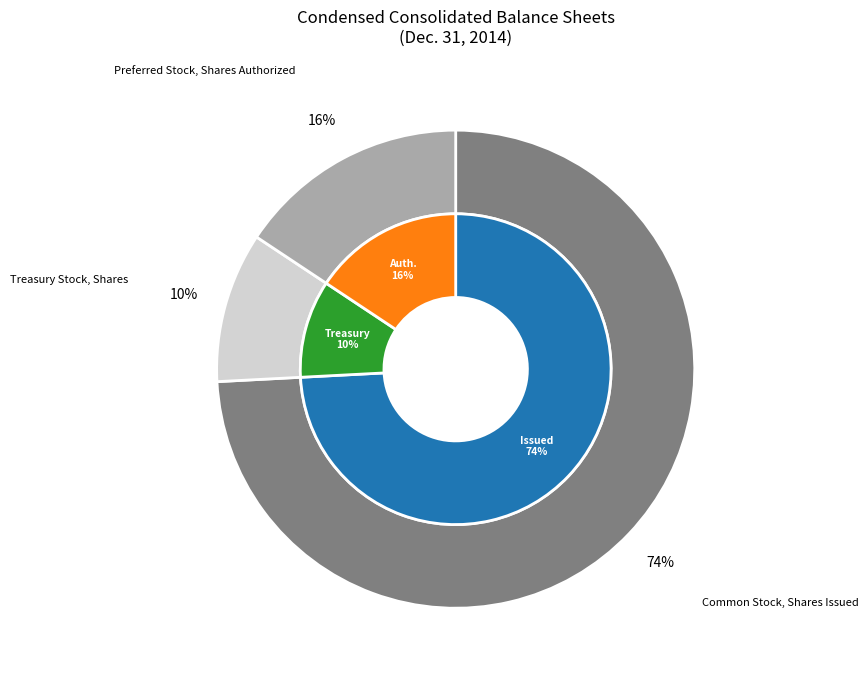

What is the change in value from Common Stock, Shares Issued to Treasury Stock, Shares?

-204200000